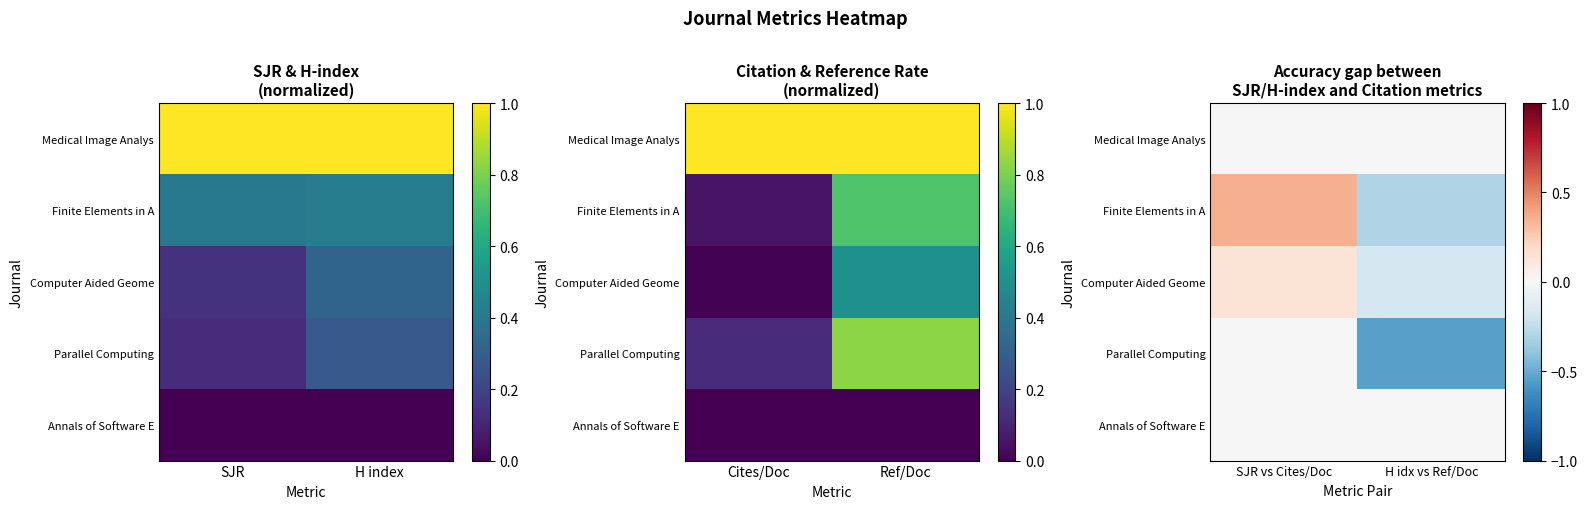

What is the minimum value for Parallel Computing?

-0.5